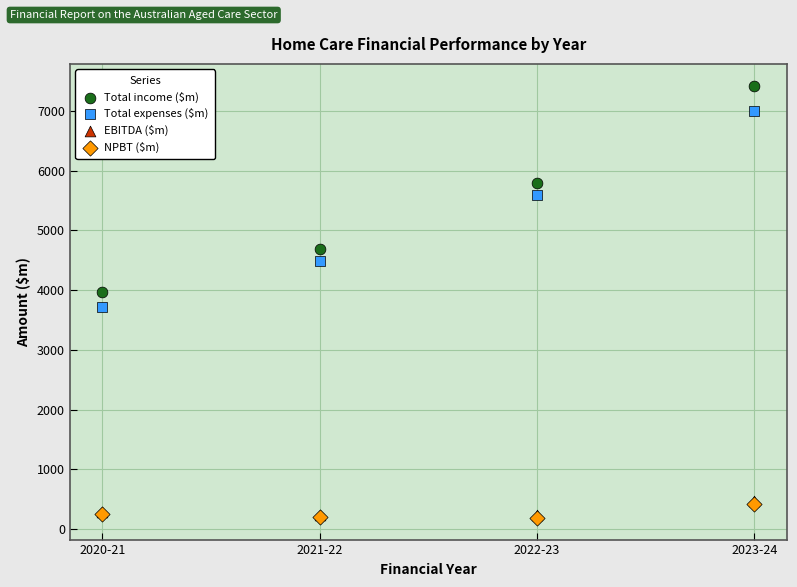

Which series has the largest Y range (max minus min)?

Total income ($m)